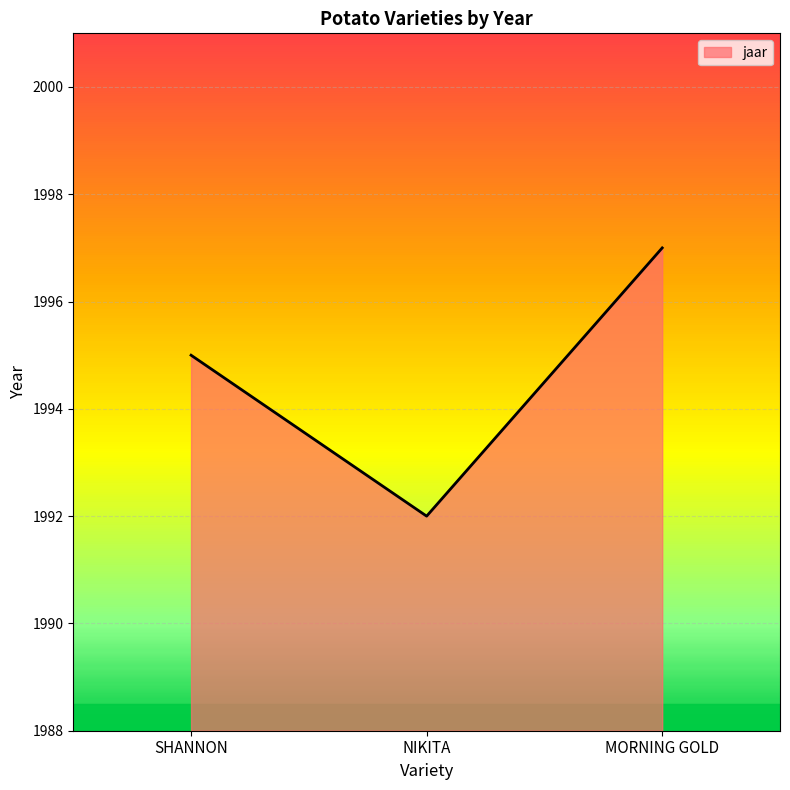

Reading right to left, what are all the values shown in this chart?

1997	1992	1995